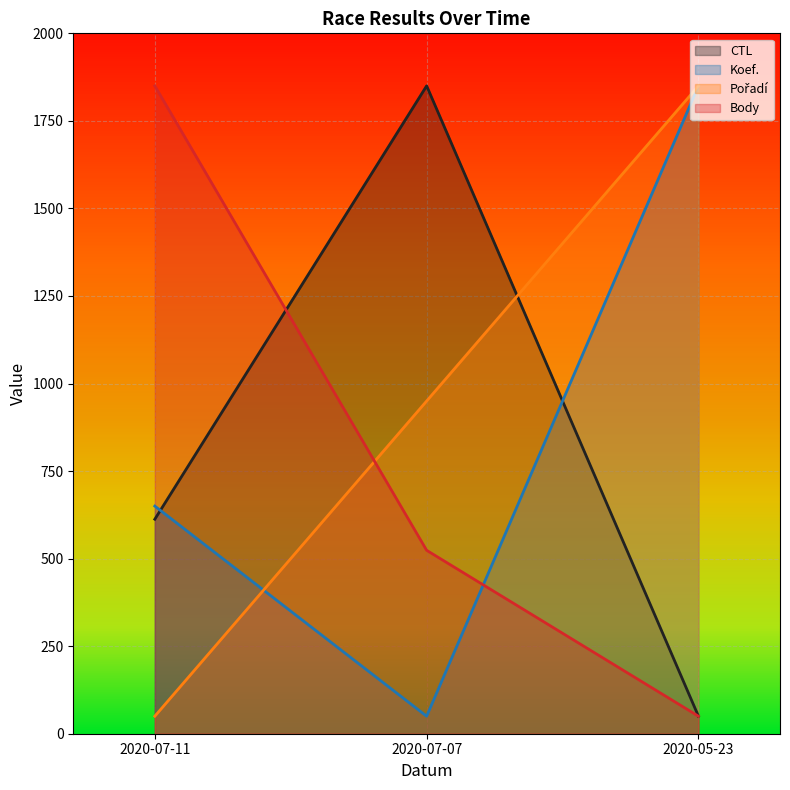

How many data points in Koef. are less than 650?

1